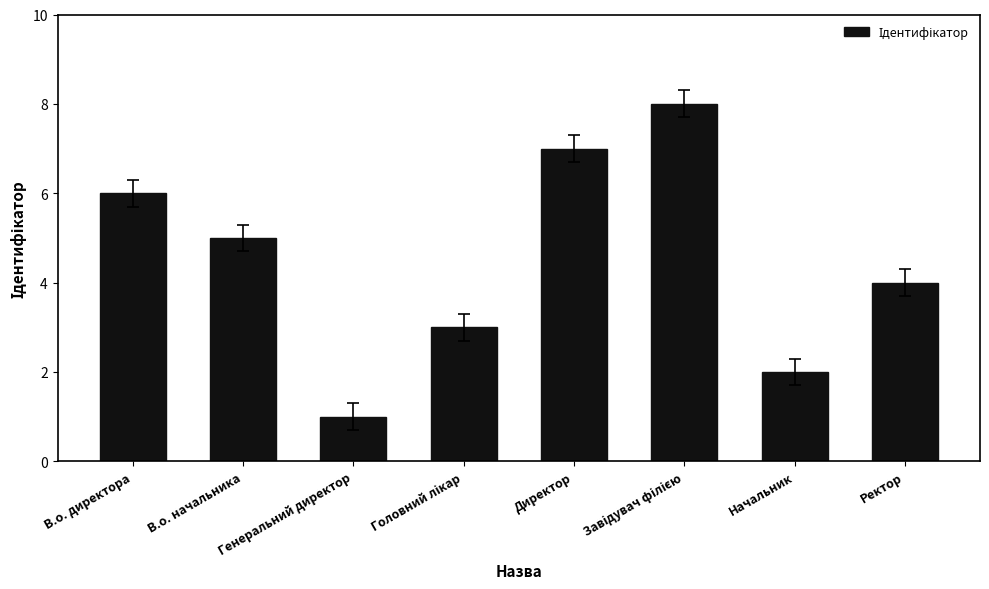

What is the label of the 2nd bar from the left?

В.о. начальника